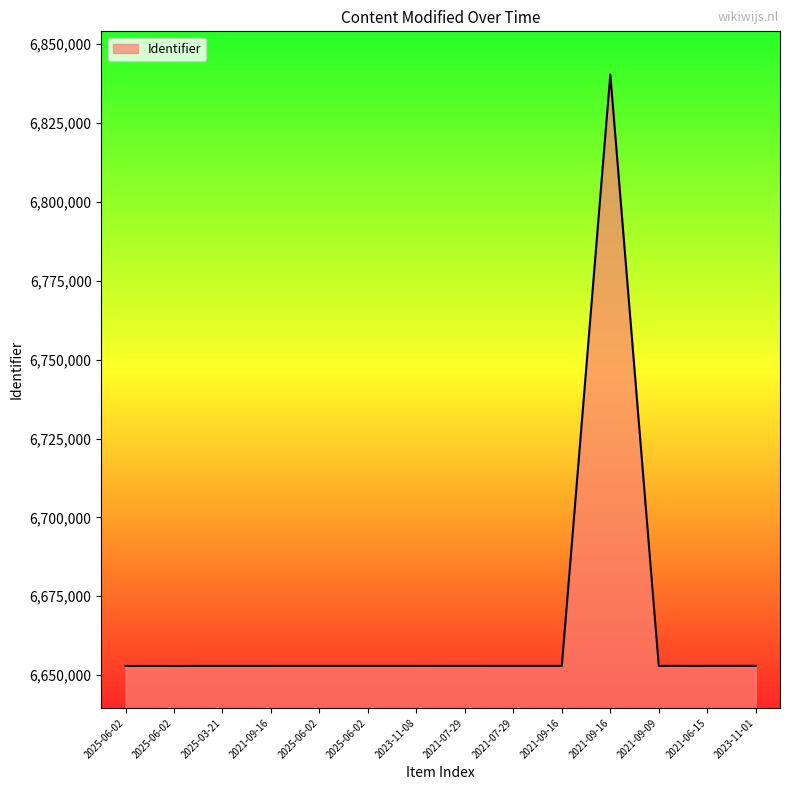

How many lines are shown in the chart?

1